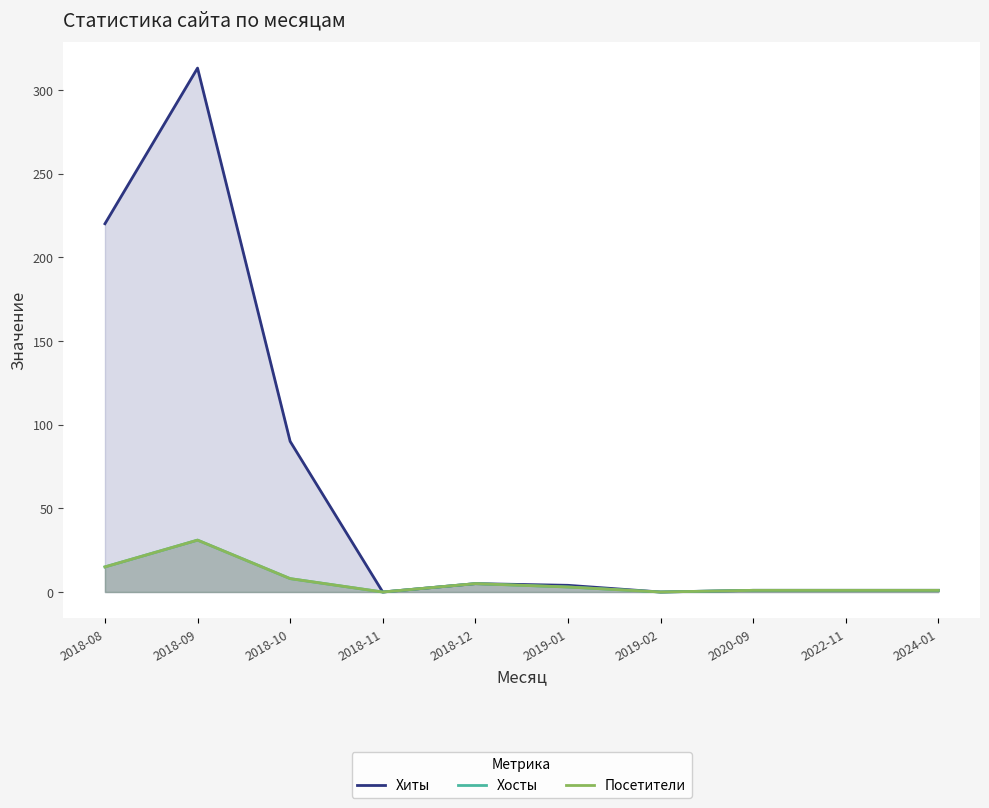

True or false: Хосты and Хиты cross at least once.

False